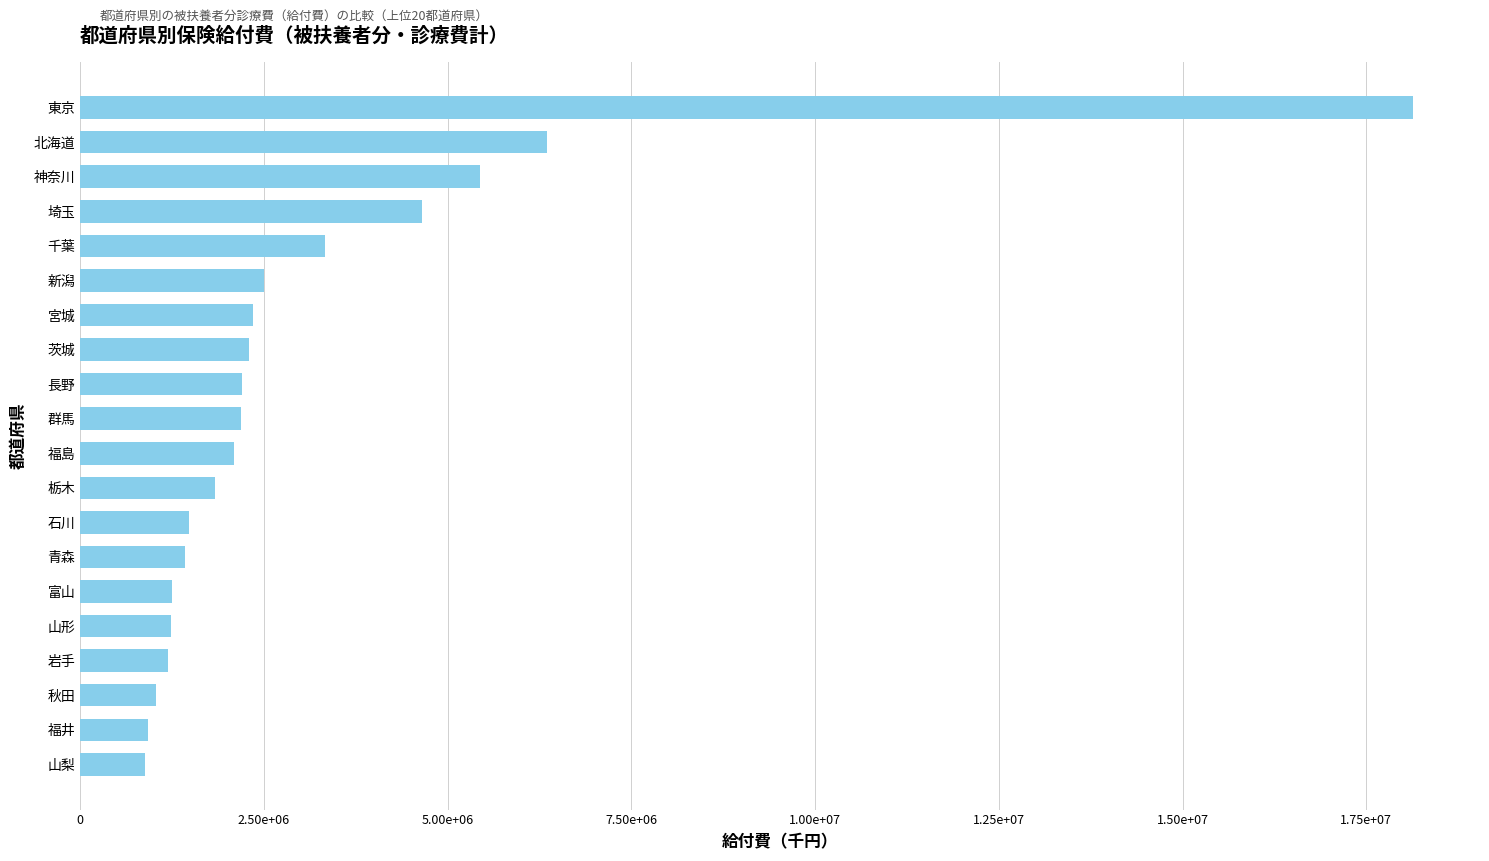

Where does the data first go above 2195520?

群馬